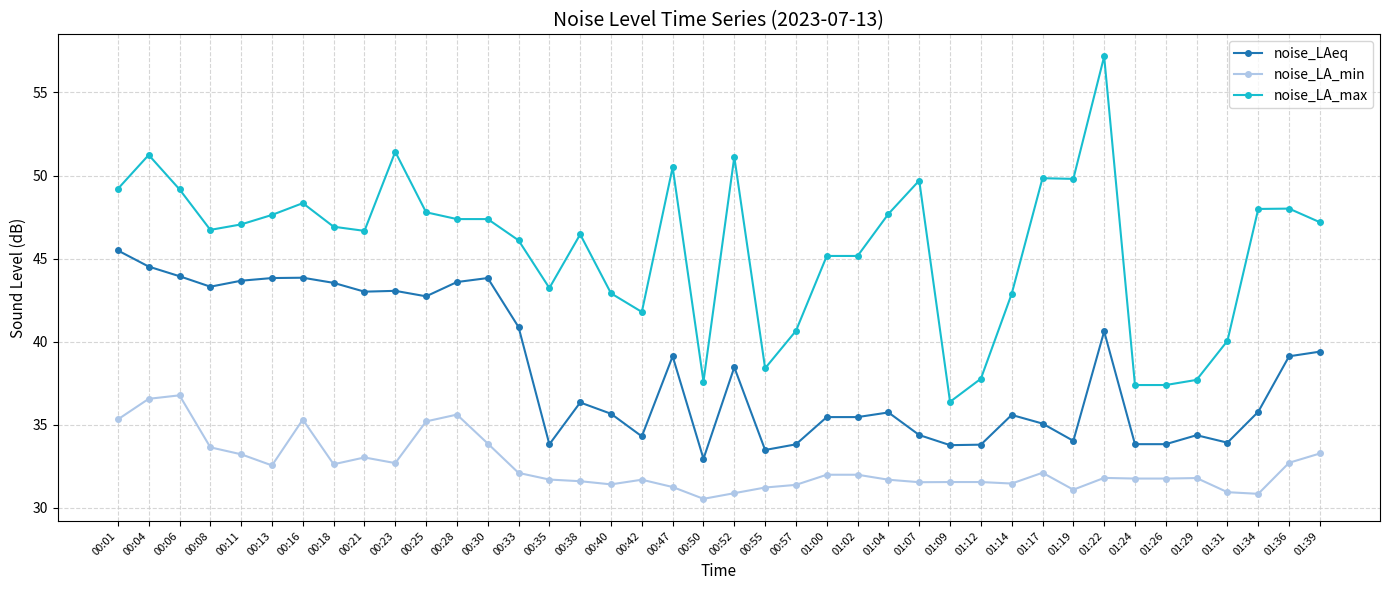

What is the difference between the maximum and minimum values in the noise_LAeq series?

12.5